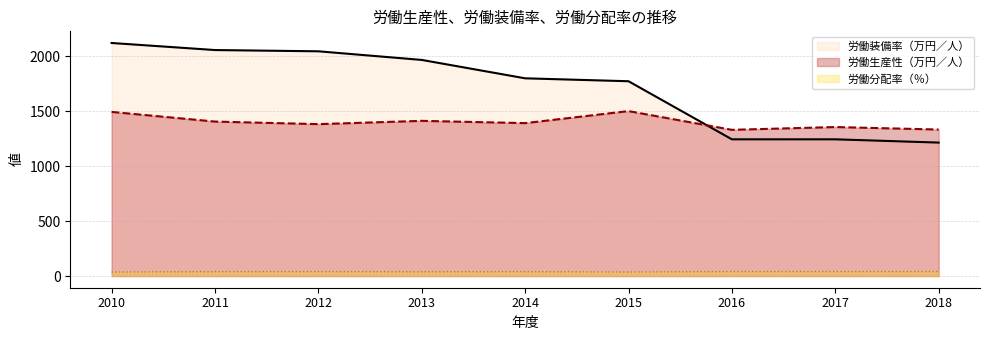

What is the value of the 労働装備率（万円／人） point at the 9th from the left?

1215.8